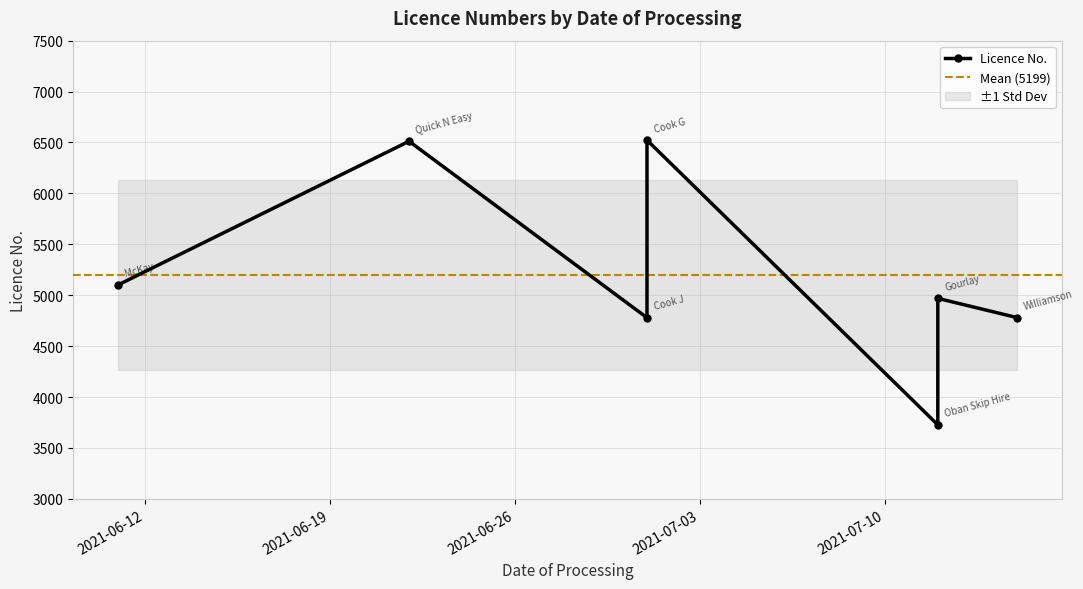

Between 2021-07-12 and 2021-07-12, which is larger?

2021-07-12